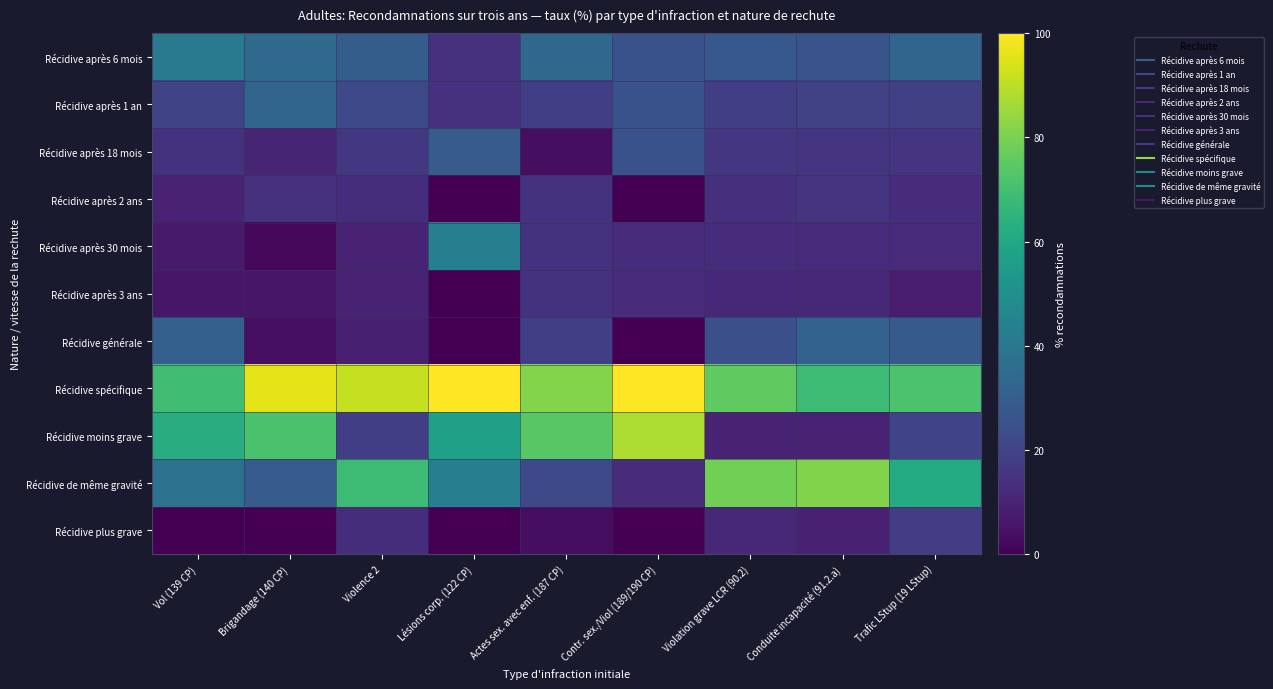

Which has a higher value, Conduite incapacité (91.2.a) or Violation grave LCR (90.2)?

Violation grave LCR (90.2)